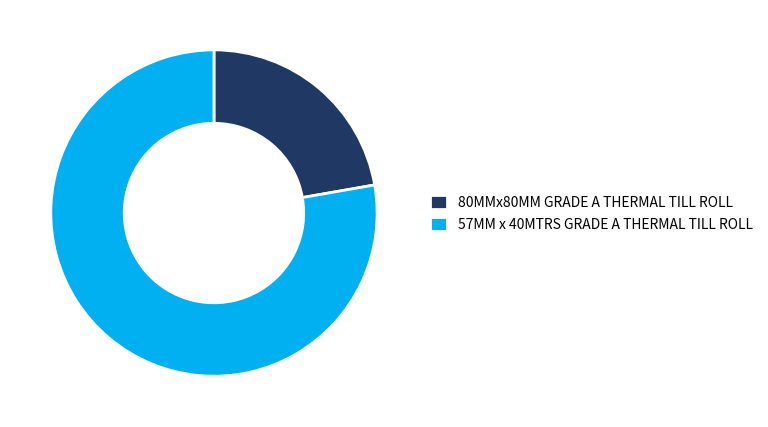

True or false: 57MM x 40MTRS GRADE A THERMAL TILL ROLL accounts for 84% of the total.

False